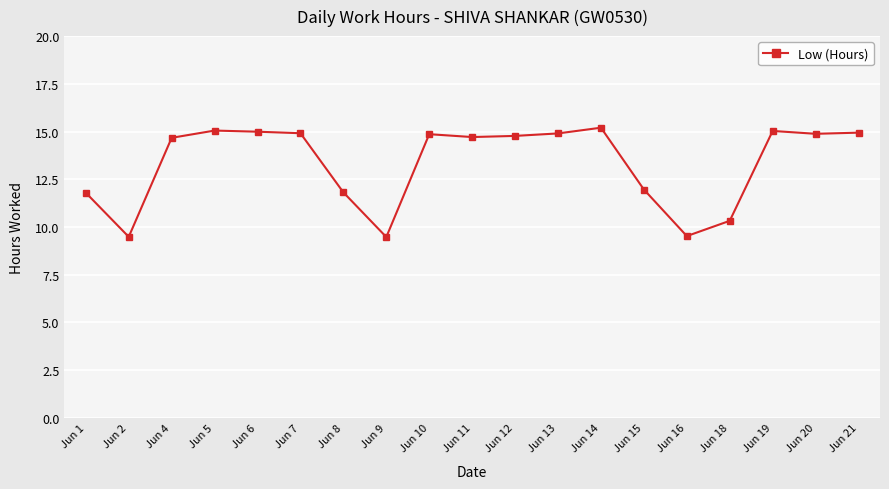

What is the sum of all values?

253.3